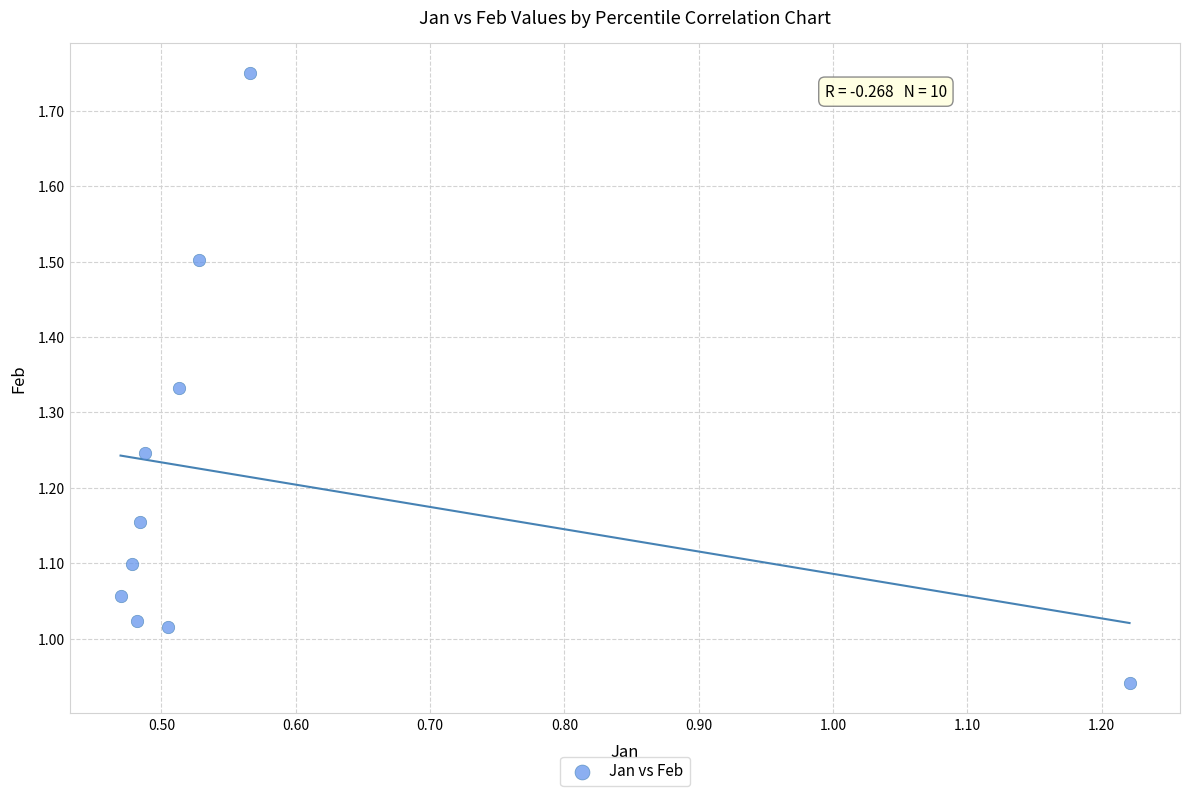

What is the range of X values (max minus min)?

0.8